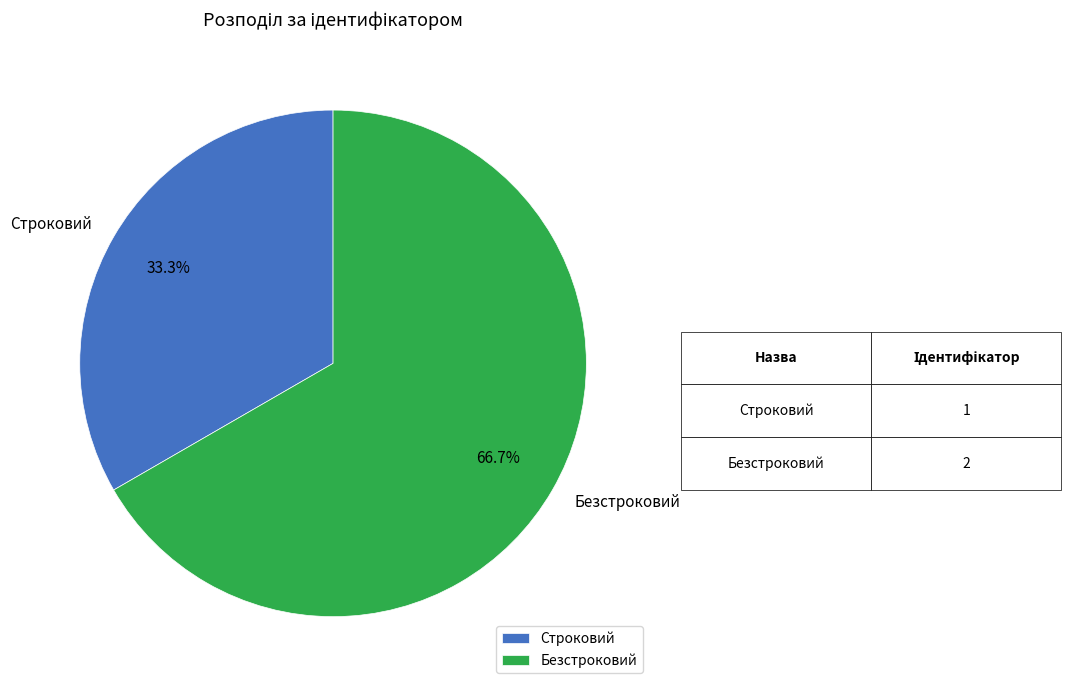

Which has a higher value, Безстроковий or Строковий?

Безстроковий